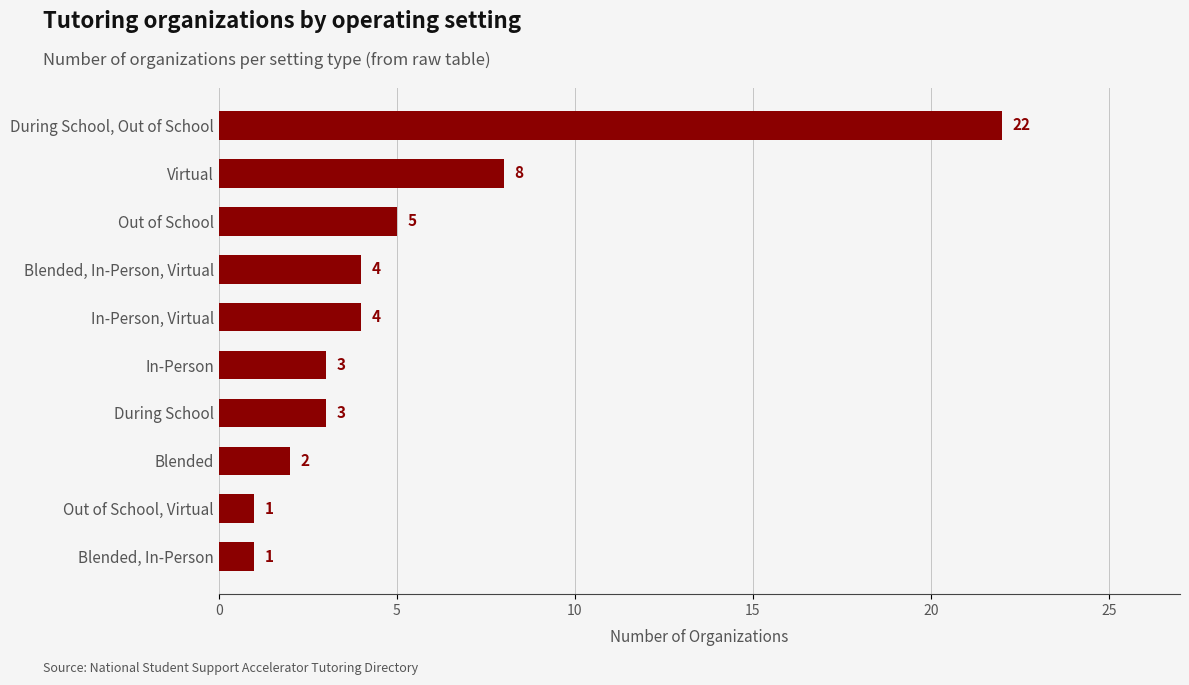

What is the smallest value displayed?

1